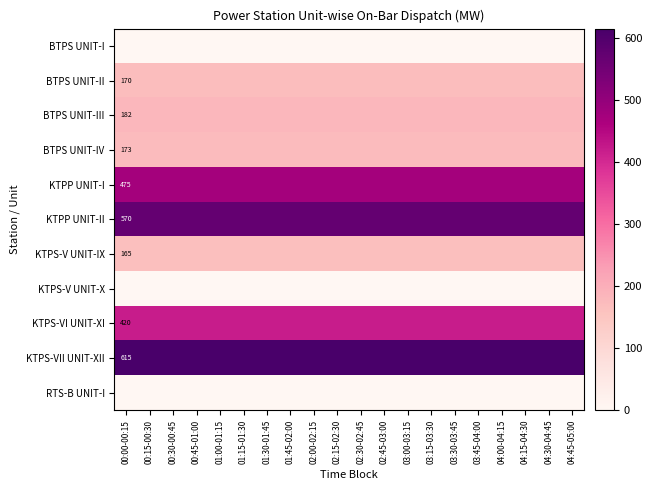

The value of KTPS-VII UNIT-XII at 01:15-01:30 is 615. True or false?

True